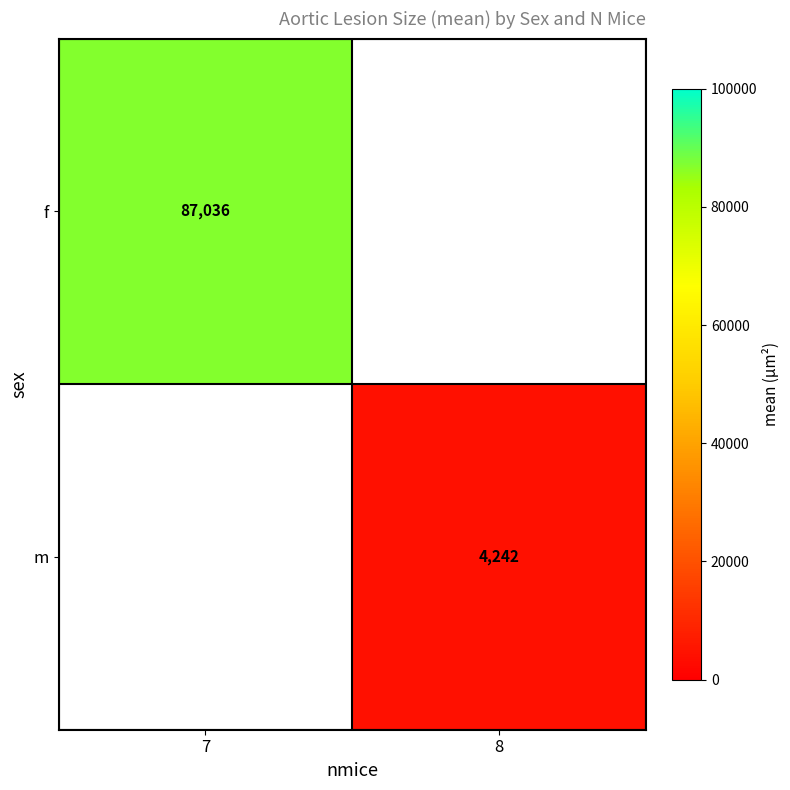

Between 8 and 7, which is larger?

7